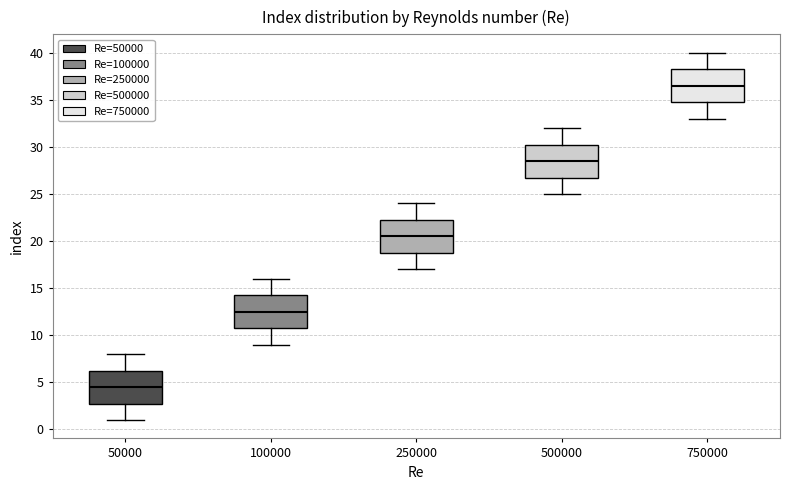

Which box has the highest median line?

750000